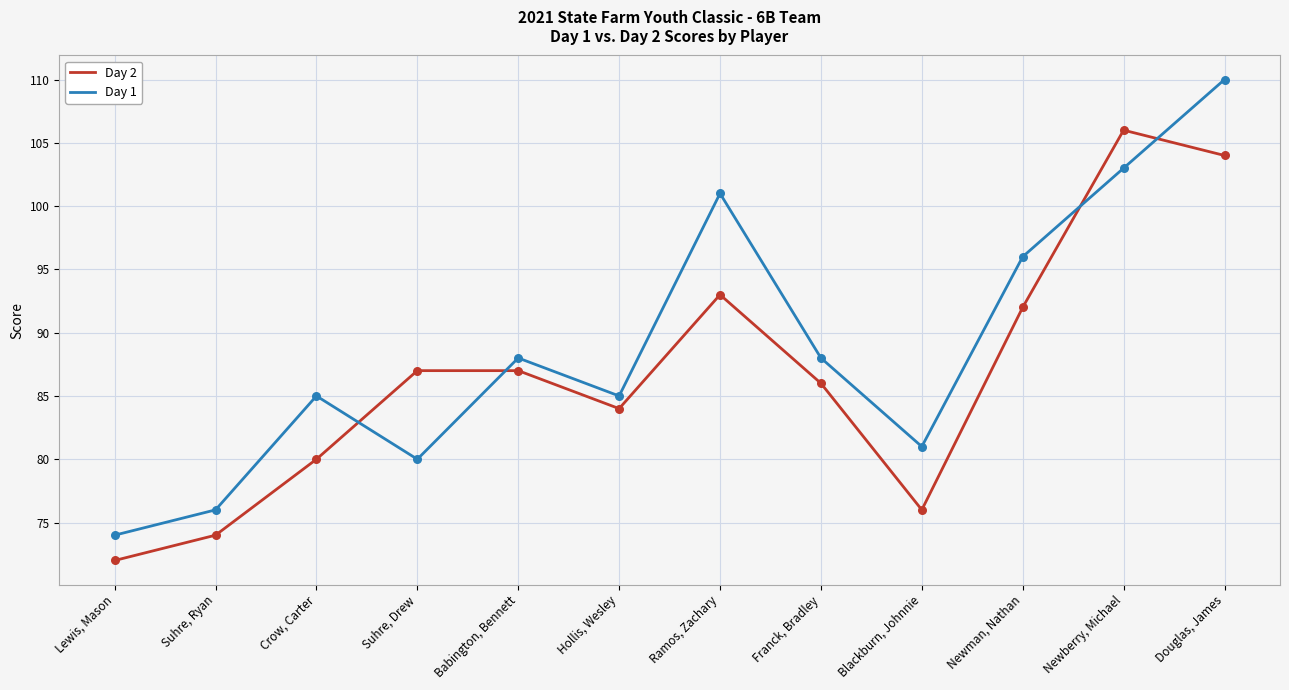

What is the total value across all series at Douglas, James?

214